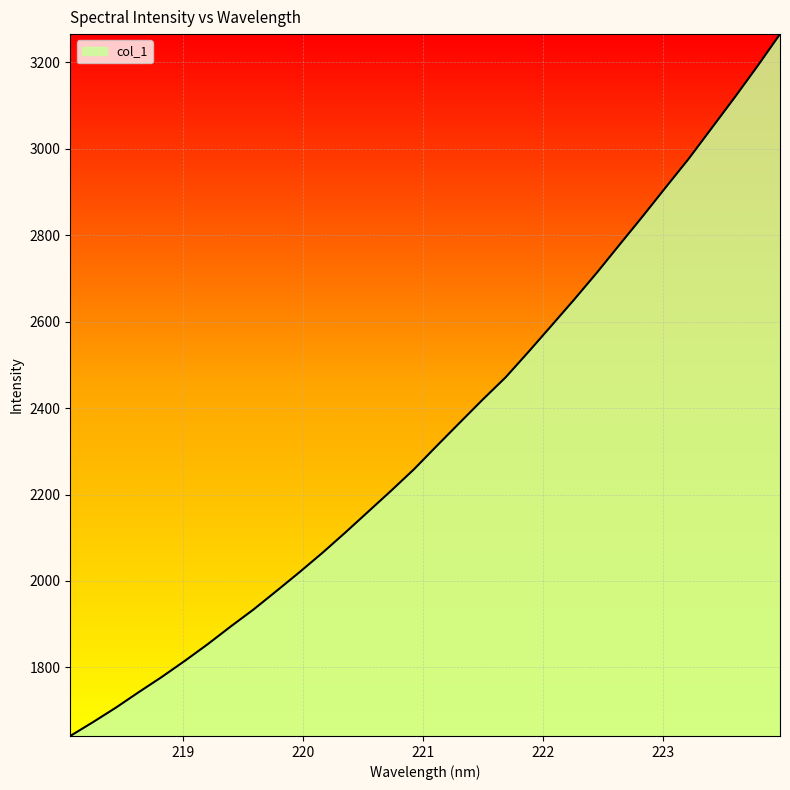

What is the minimum value shown in the chart?

1641.3